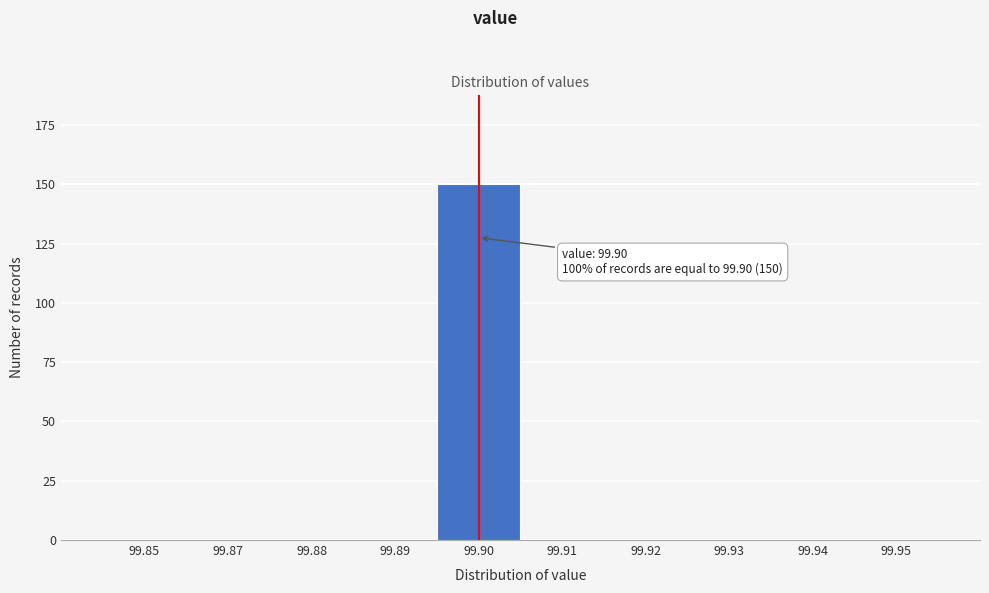

Reading left to right, transcribe all the data shown in this chart.

99.85=0	99.87=0	99.88=0	99.89=0	99.90=150	99.91=0	99.92=0	99.93=0	99.94=0	99.95=0